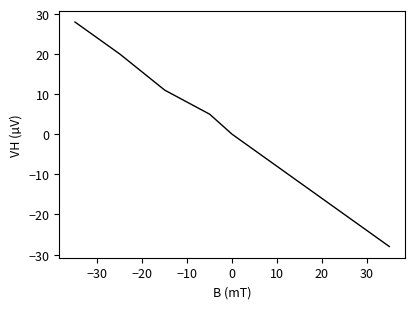

How many lines are shown in the chart?

1